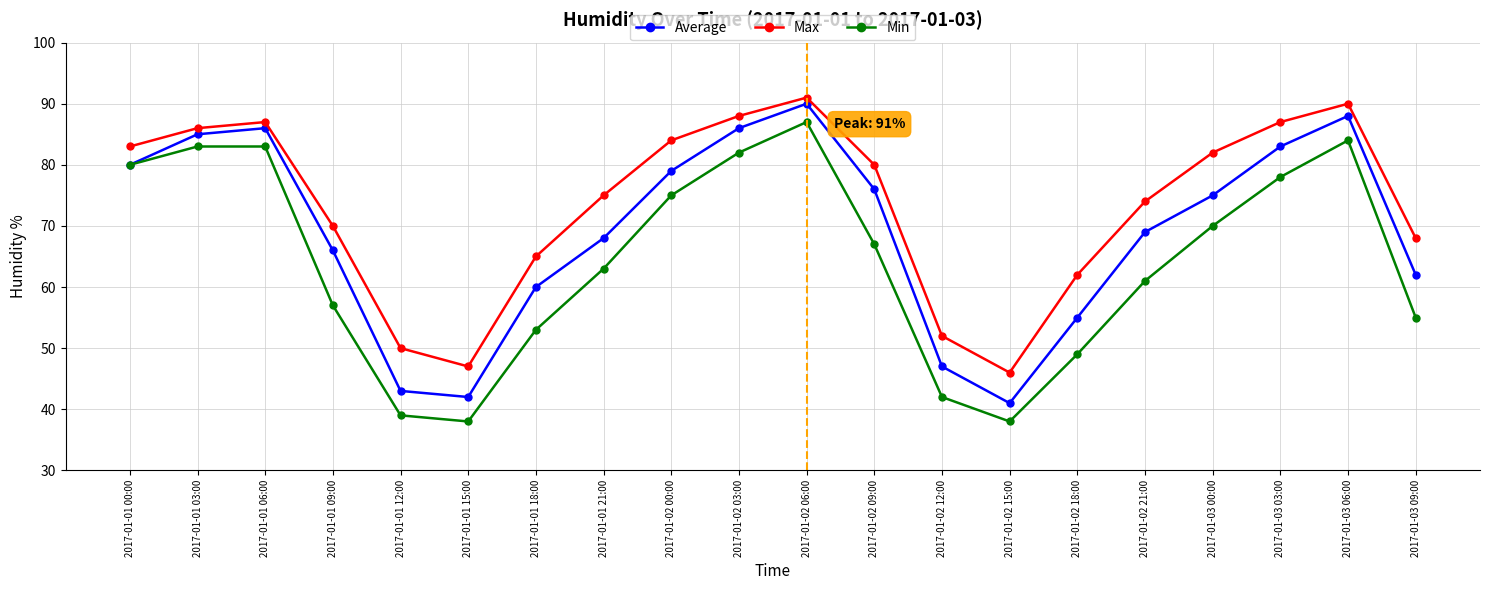

Which label corresponds to the largest value in the chart?

2017-01-02 06:00